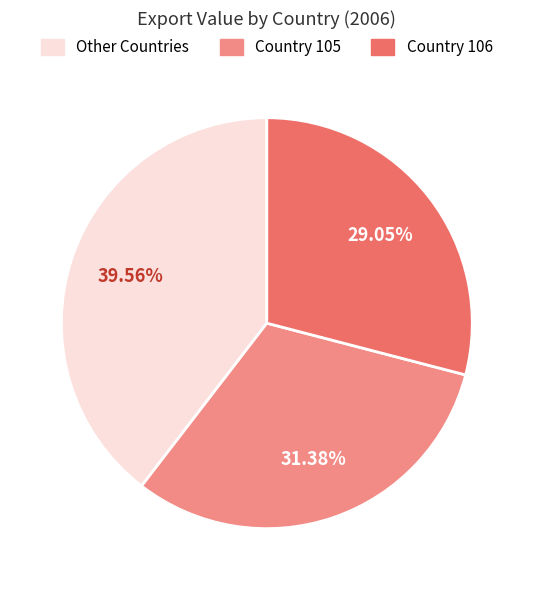

Which category has the smallest portion of the pie?

Country 106